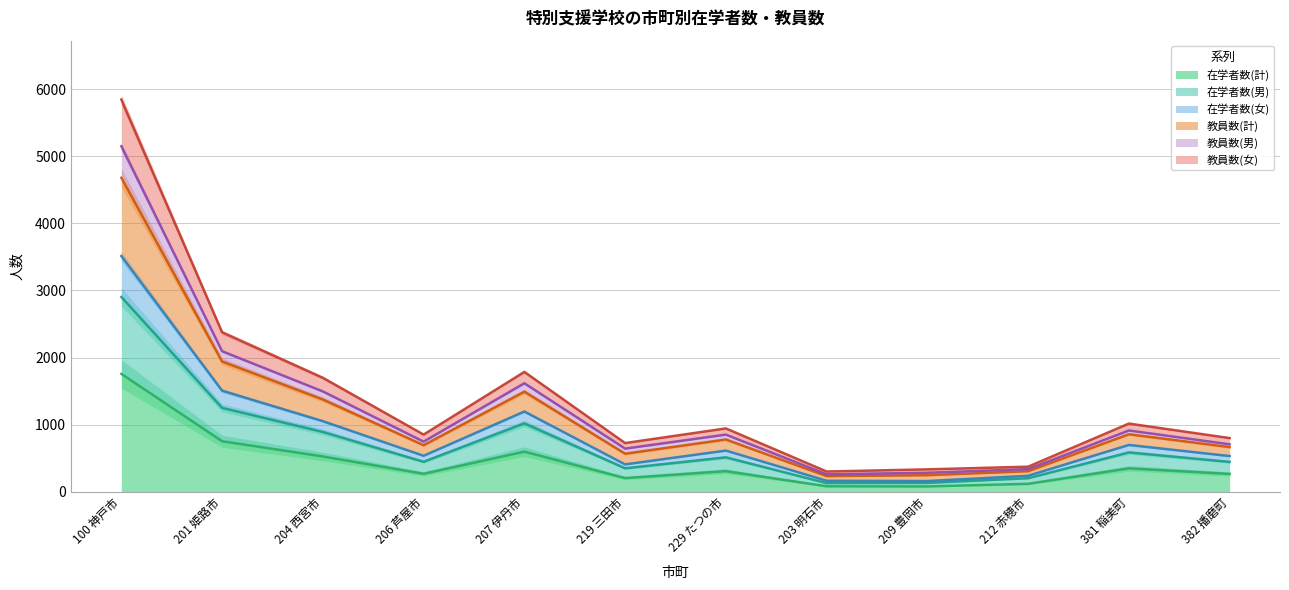

The value of 教員数(計) at 201 姫路市 is 2376. True or false?

True